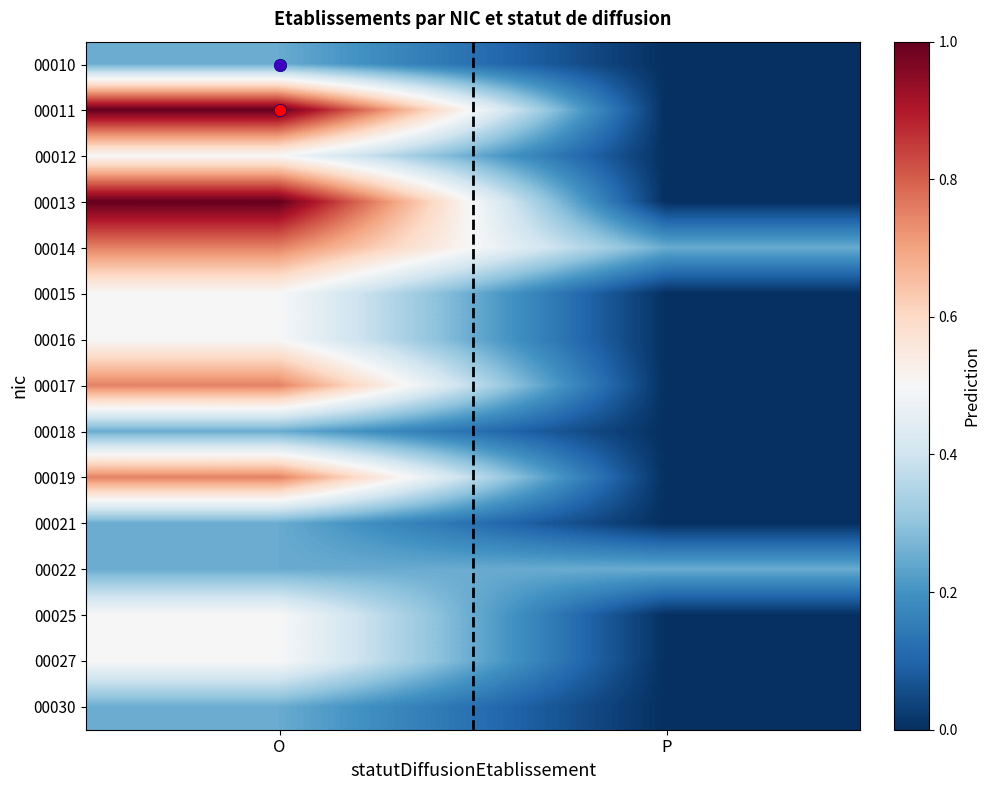

Reading left to right, extract all data points from this chart.

00010: O=0.2	P=0.0
00011: O=1.0	P=0.0
00012: O=0.5	P=0.0
00013: O=1.0	P=0.0
00014: O=0.8	P=0.2
00015: O=0.5	P=0.0
00016: O=0.5	P=0.0
00017: O=0.8	P=0.0
00018: O=0.2	P=0.0
00019: O=0.8	P=0.0
00021: O=0.2	P=0.0
00022: O=0.2	P=0.2
00025: O=0.5	P=0.0
00027: O=0.5	P=0.0
00030: O=0.2	P=0.0